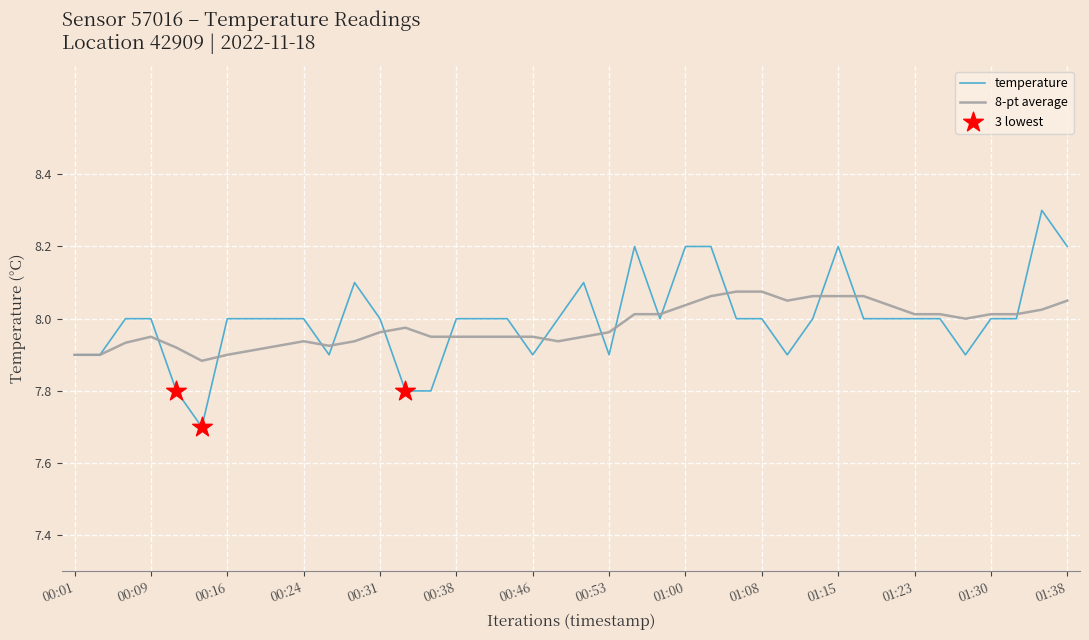

What is the smallest value displayed?

7.7